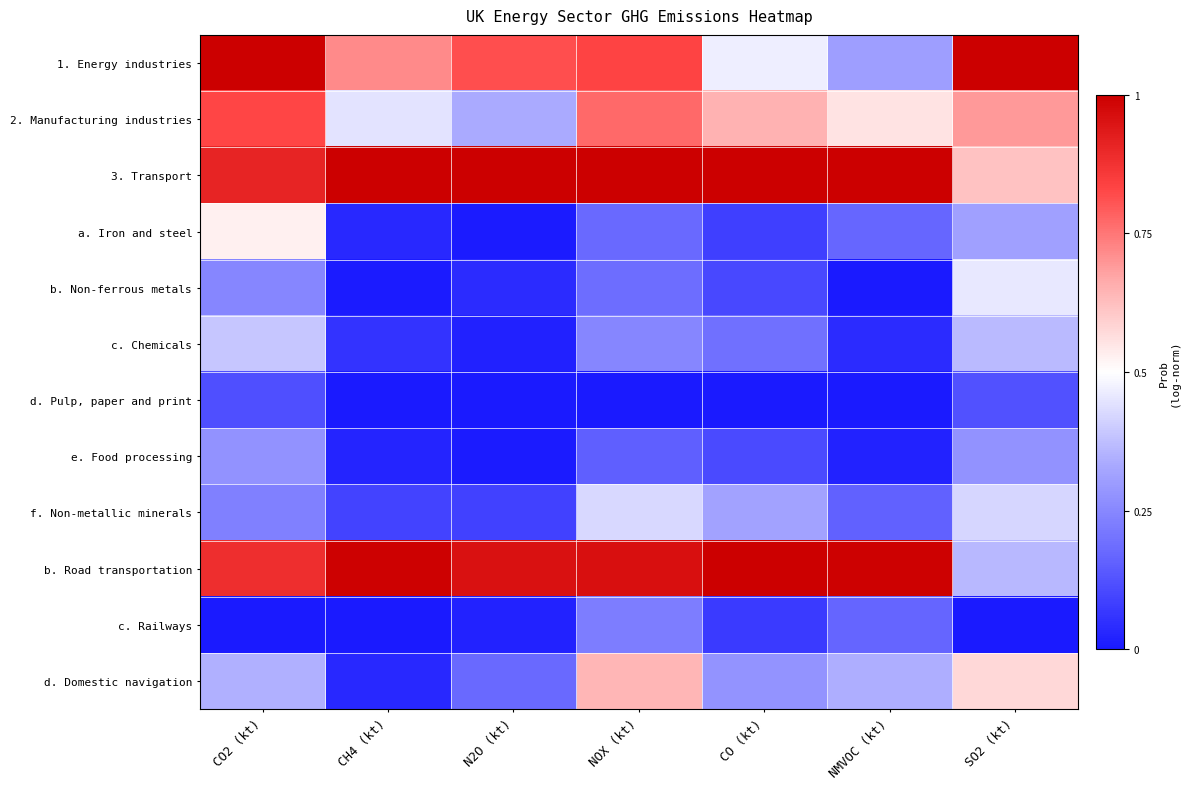

Rank the series by their maximum value, from lowest to highest.

d. Pulp, paper and print, c. Railways, e. Food processing, c. Chemicals, f. Non-metallic minerals, b. Non-ferrous metals, a. Iron and steel, d. Domestic navigation, 2. Manufacturing industries, b. Road transportation, 1. Energy industries, 3. Transport